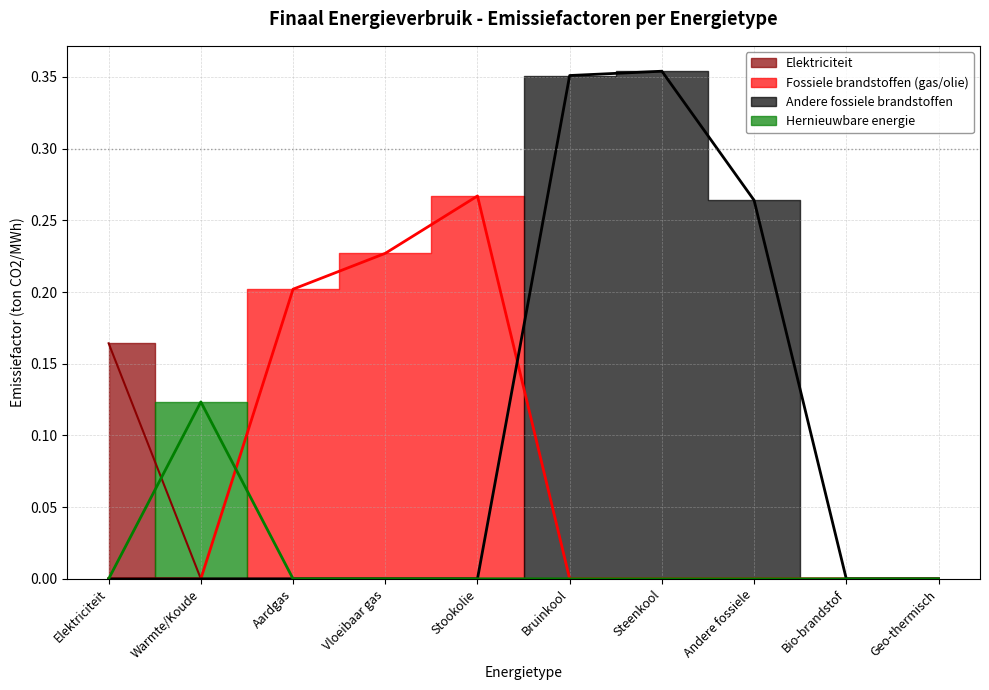

Does the chart have visible grid lines?

Yes